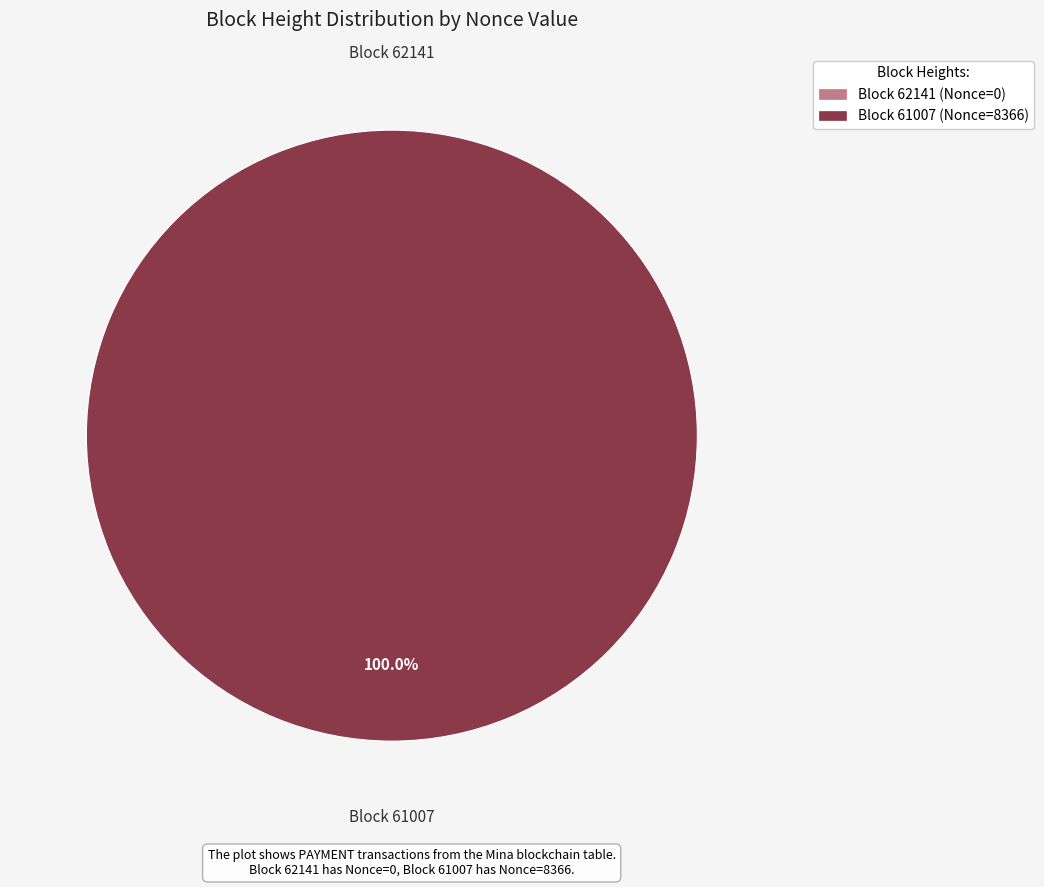

What percentage is the 61007 slice, to the nearest percent?

100%